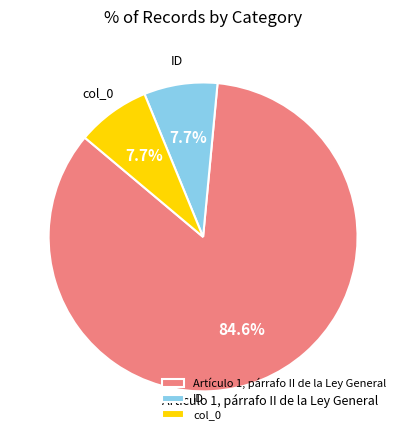

The ID slice represents 18% of the pie. True or false?

False